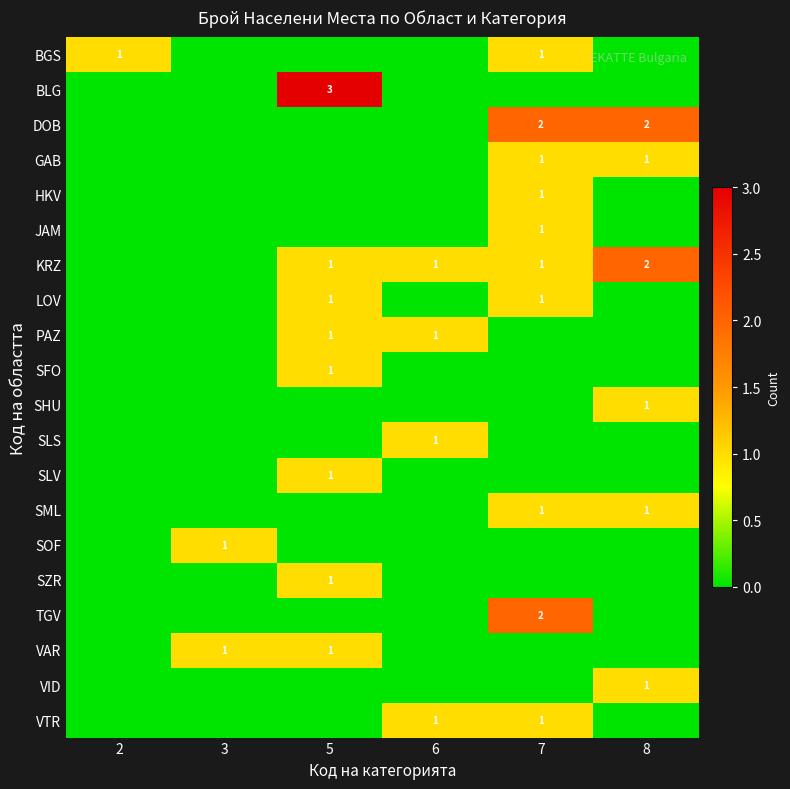

What is the spread (max minus min) of values at 7?

2